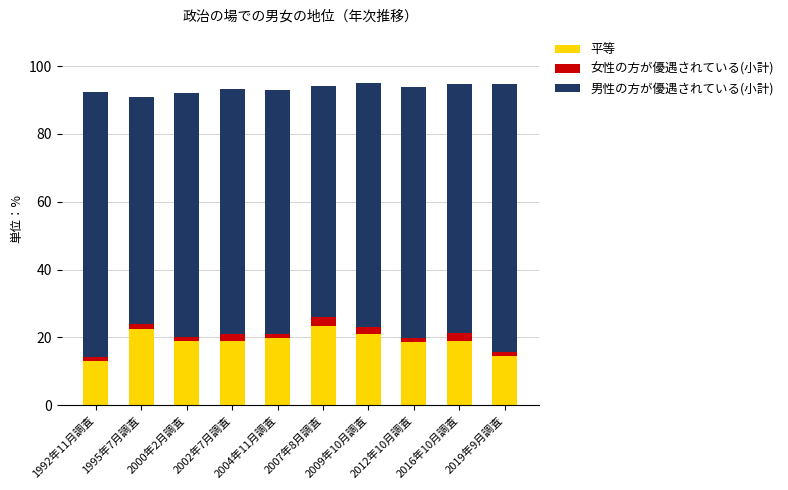

What is the minimum value for 平等?

13.1